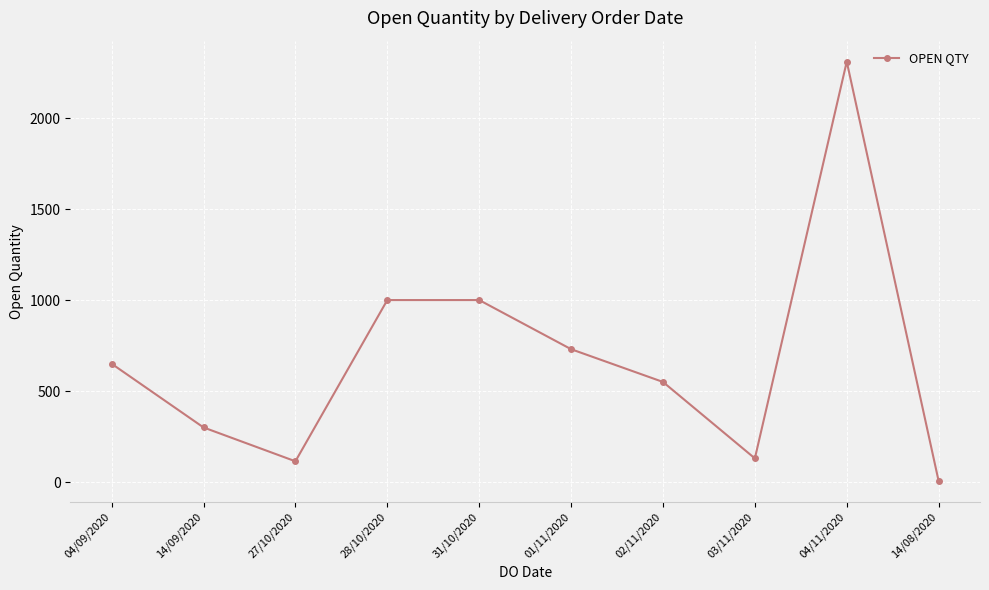

What is the value of the 7th point from the left?

550